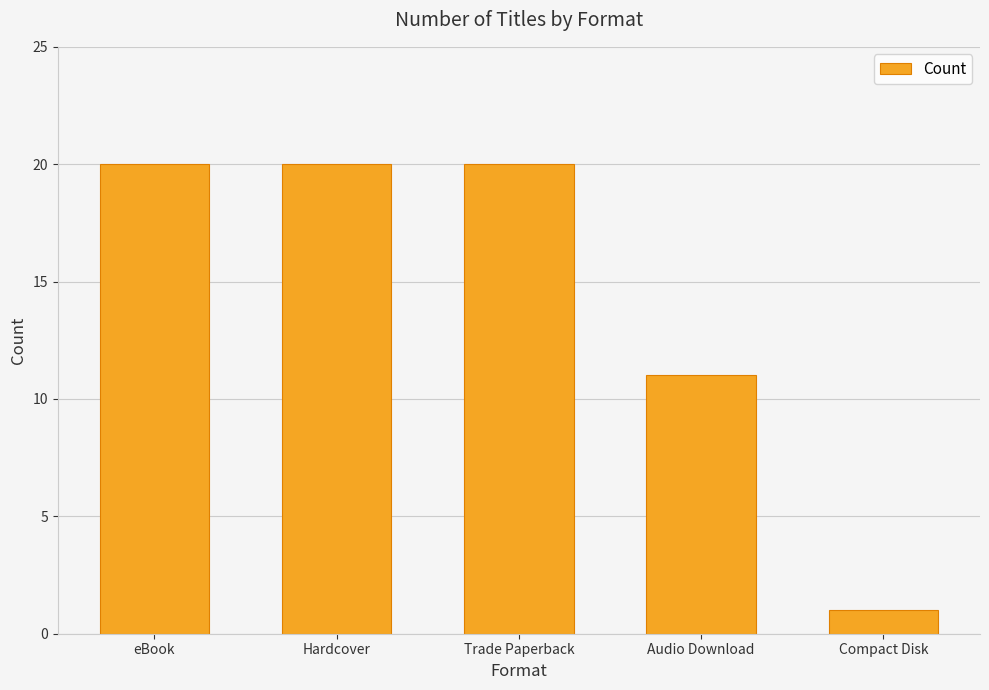

How many distinct data groups are displayed?

1